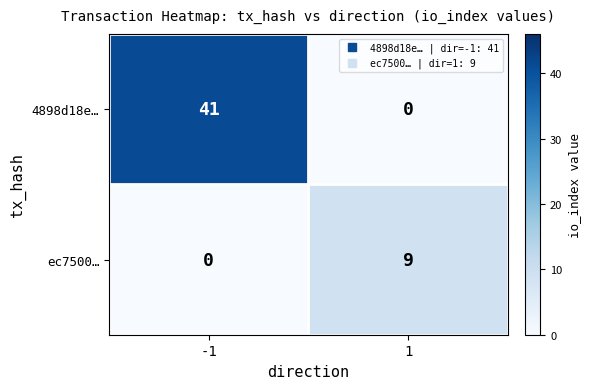

Which series has the widest spread of values?

4898d18e…